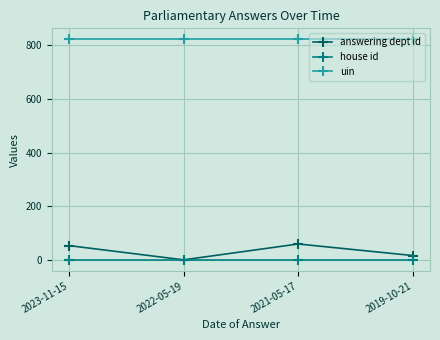

True or false: uin and house id intersect in this chart.

False